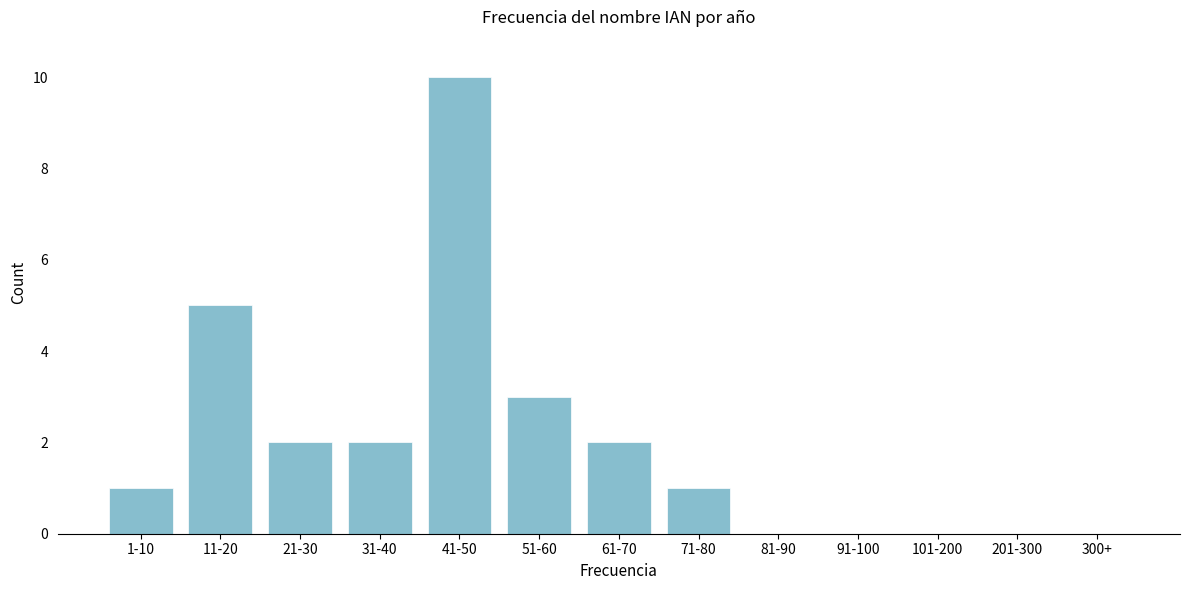

Reading left to right, extract all data points from this chart.

1-10=1	11-20=5	21-30=2	31-40=2	41-50=10	51-60=3	61-70=2	71-80=1	81-90=0	91-100=0	101-200=0	201-300=0	300+=0